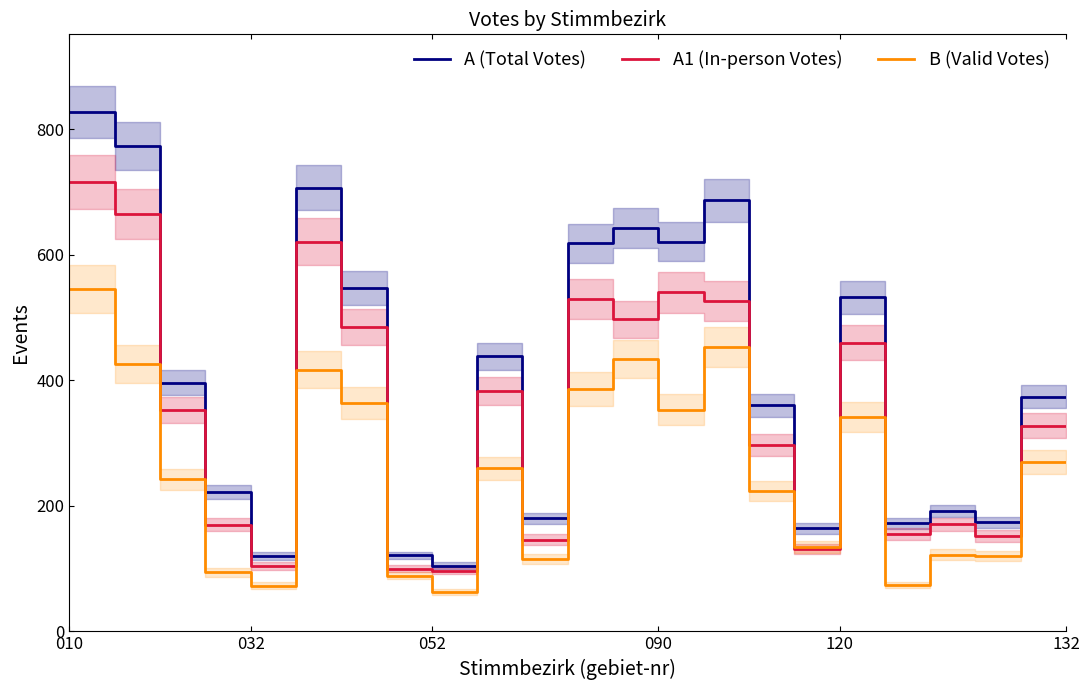

What are all the series names shown in the legend?

A (Total Votes), A1 (In-person Votes), B (Valid Votes)